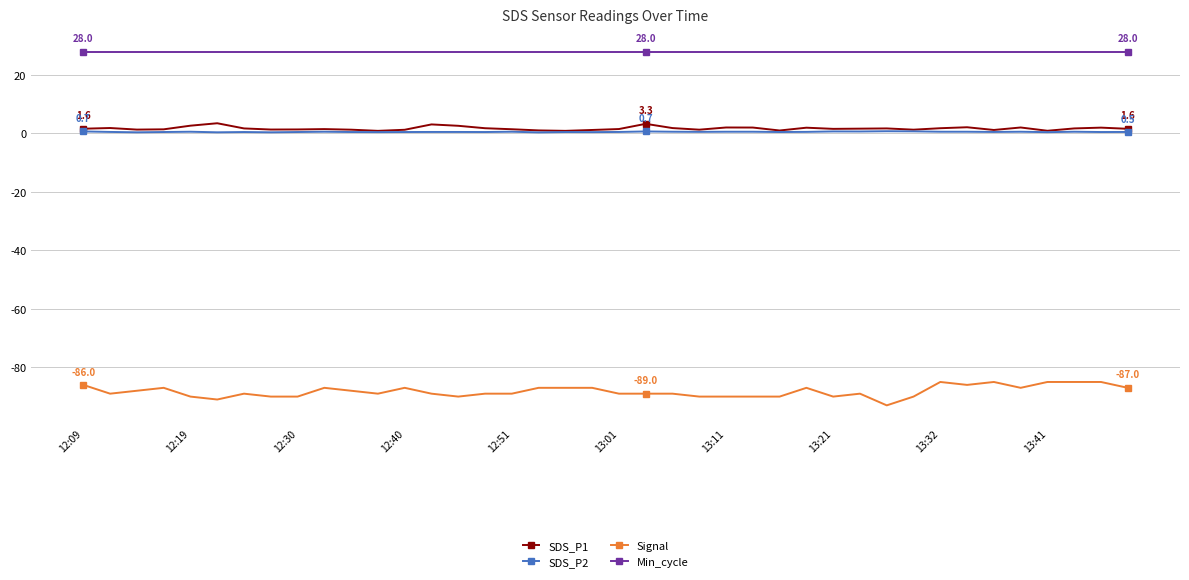

What is the smallest value displayed?

-93.0